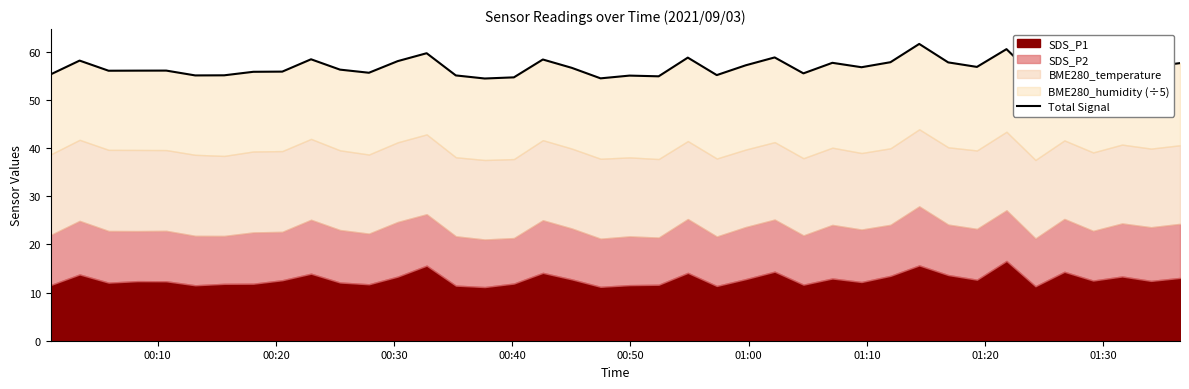

How many data points are above 56?

25